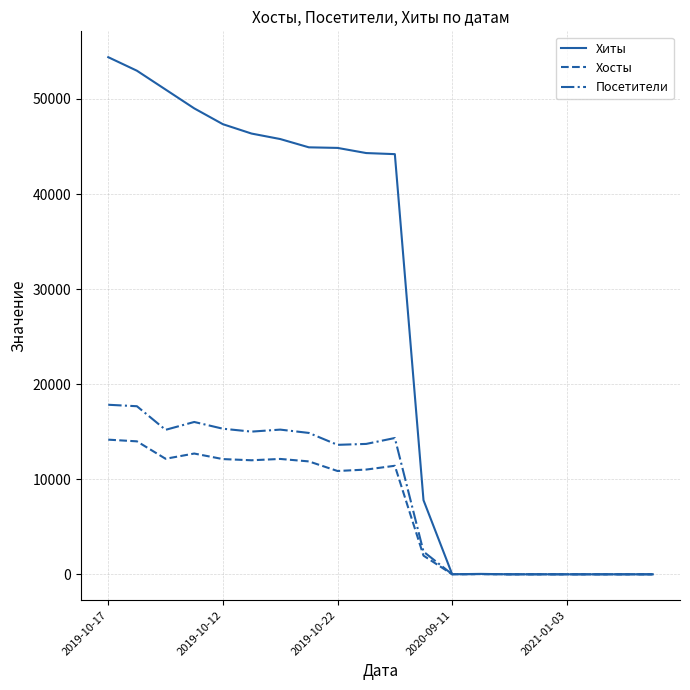

What is the difference between the second highest and minimum values in the Хосты series?

13986